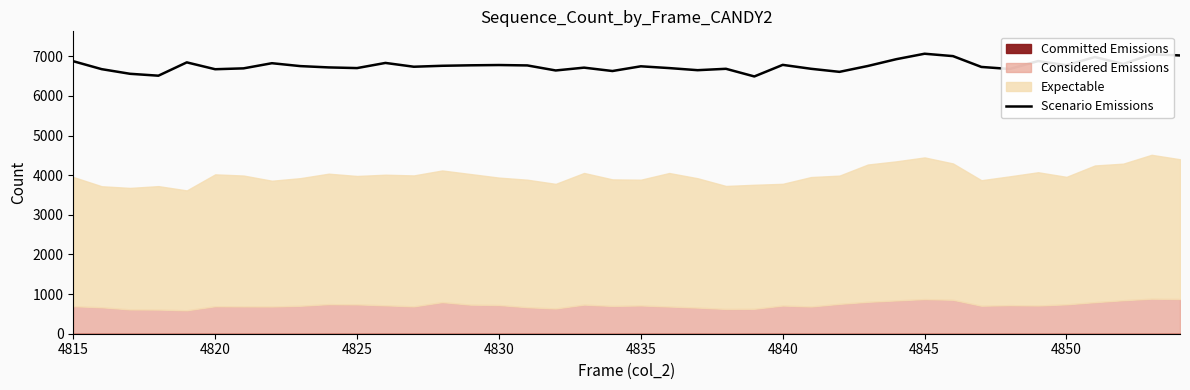

What is the value of the 18th point from the left?

6641